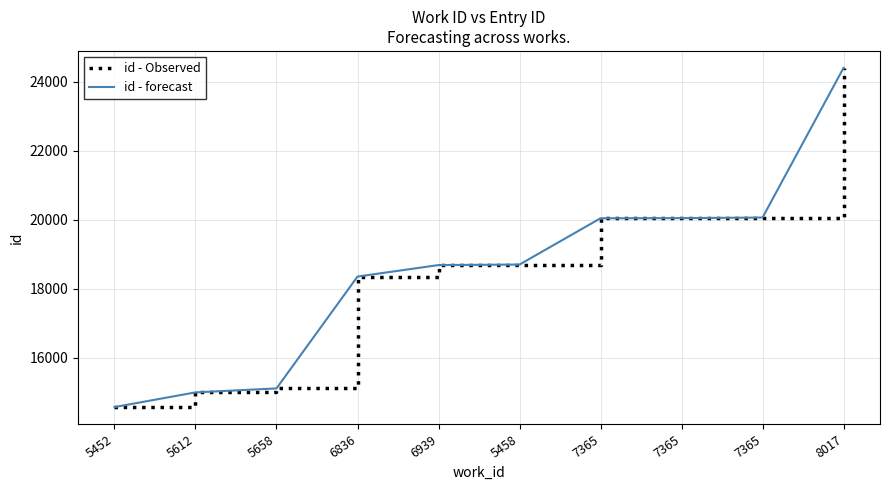

Is this an area chart (filled region under the line)?

No